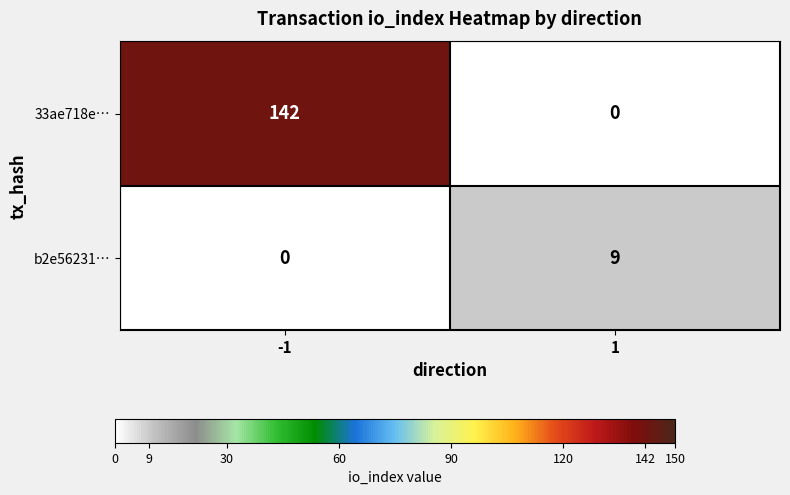

Reading left to right, transcribe all the data shown in this chart.

33ae718e…: 142	0
b2e56231…: 0	9